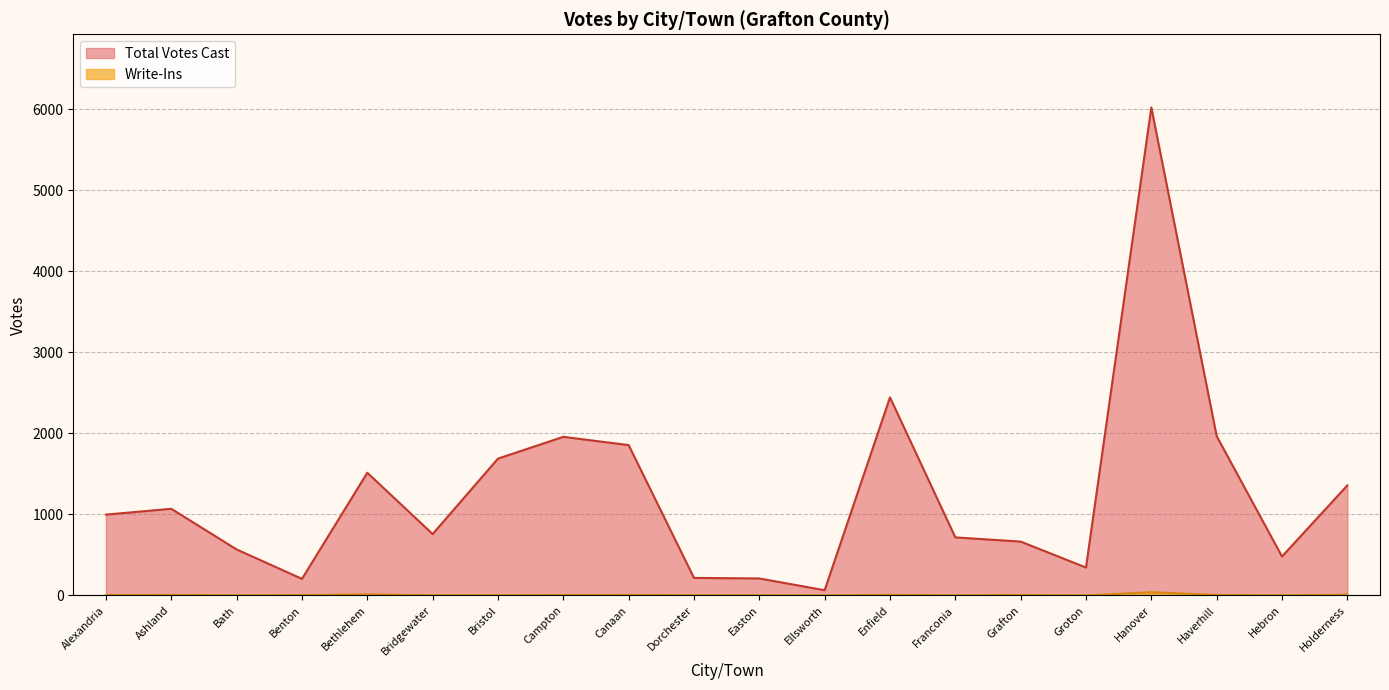

How many interior local peaks does the Write-Ins series have?

6